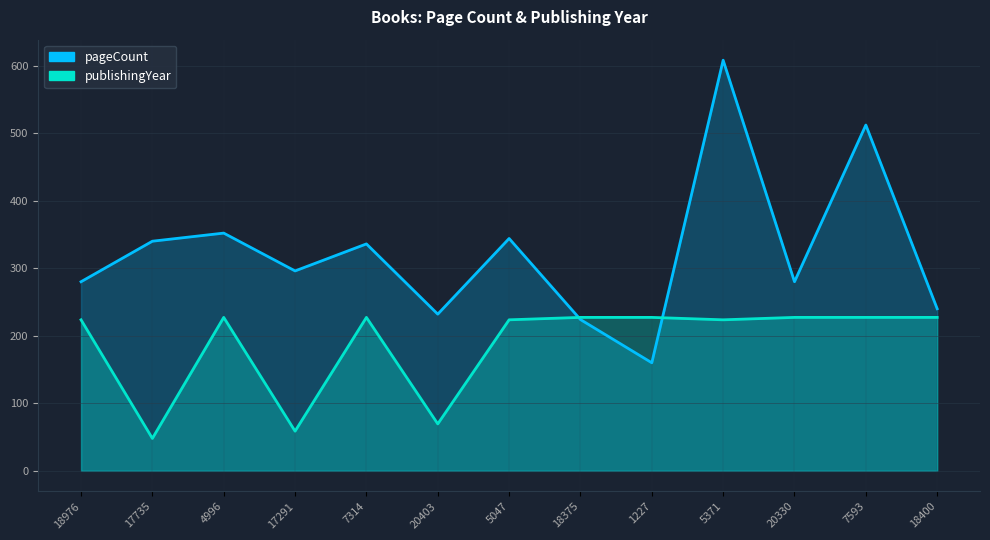

Is the value of pageCount at 17735 greater than the value of publishingYear at 20403?

Yes